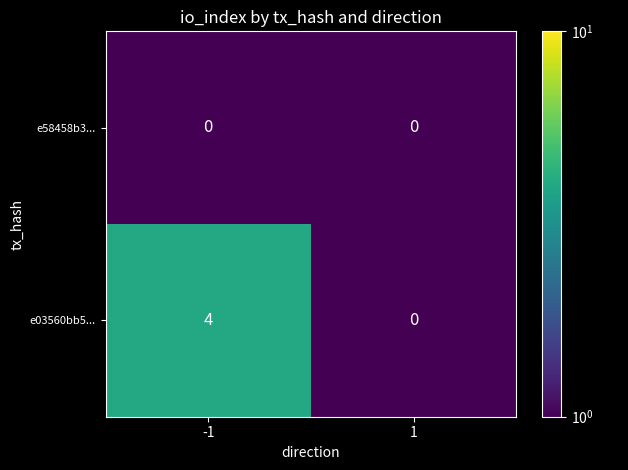

List the series in order of their overall mean, highest first.

e03560bb5..., e58458b3...